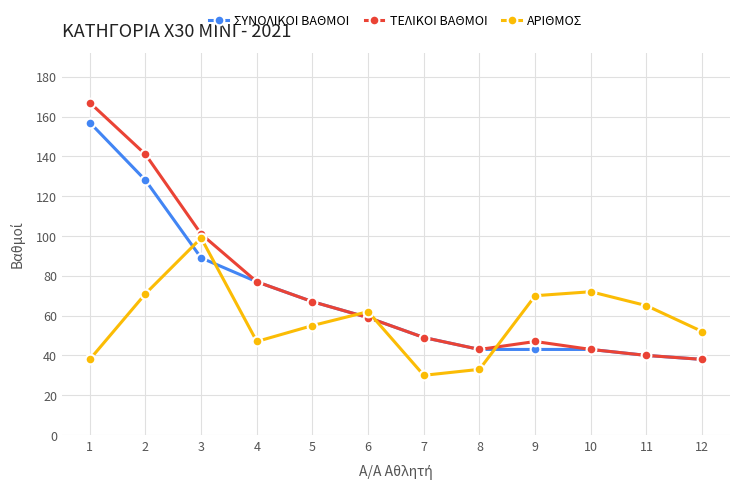

What is the maximum value for ΣΥΝΟΛΙΚΟΙ ΒΑΘΜΟΙ?

157